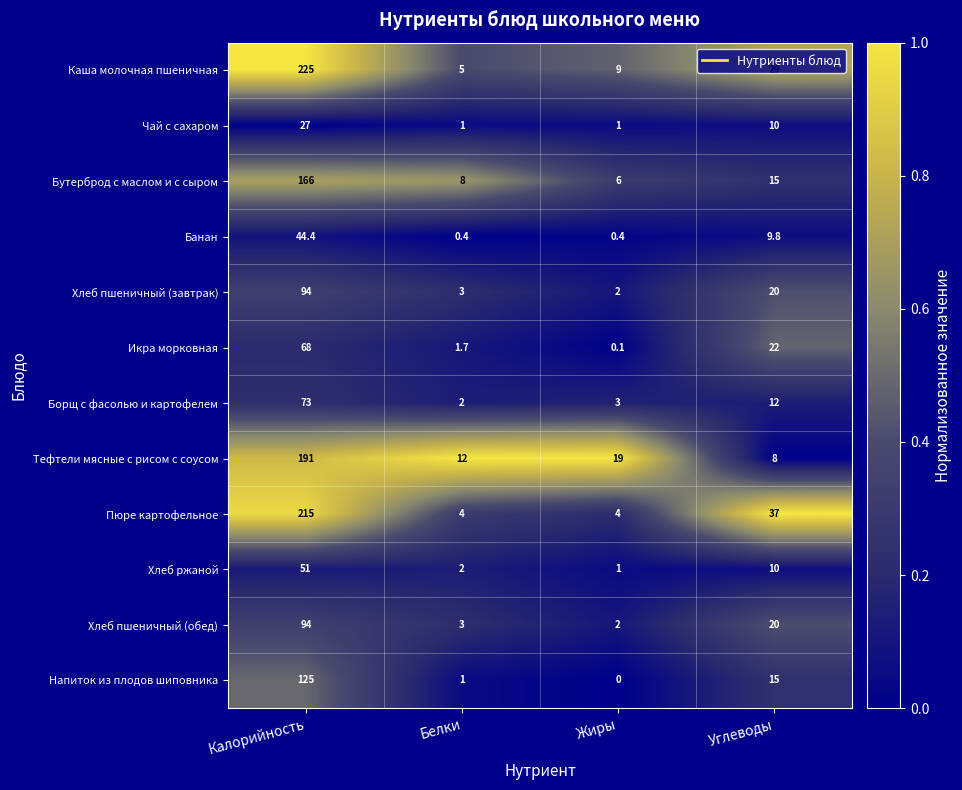

At how many categories does at least one series exceed 0?

4